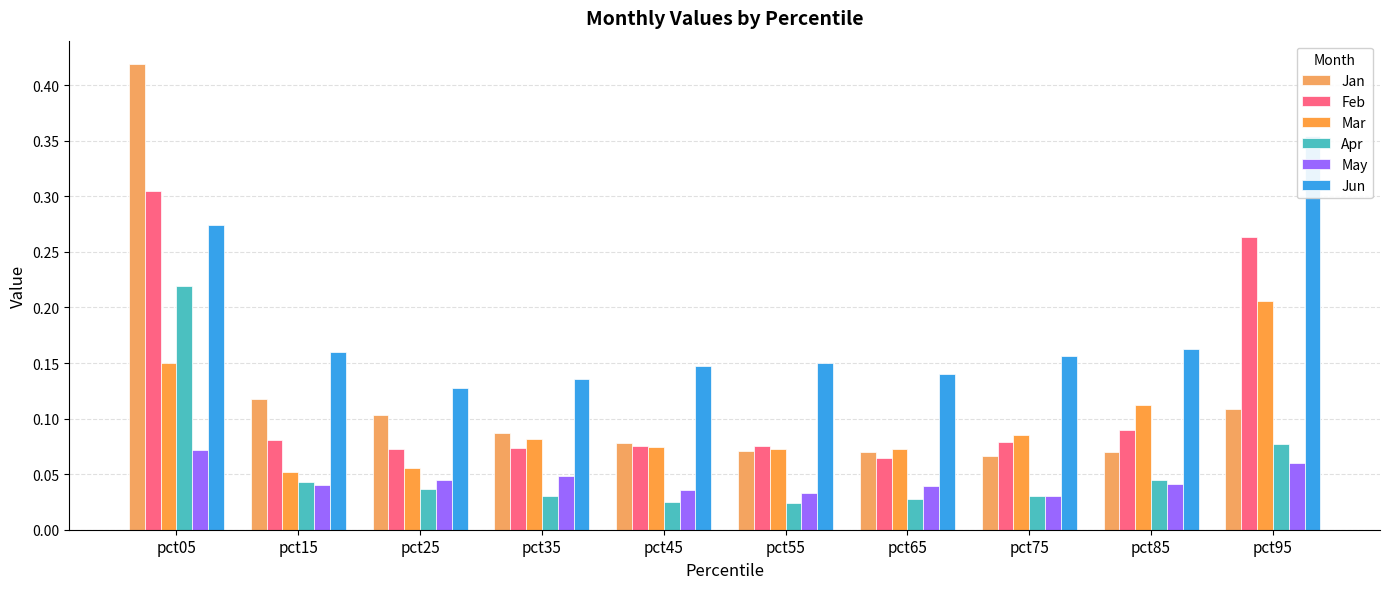

What is the sum of the Mar values at pct85 and pct15?

0.2